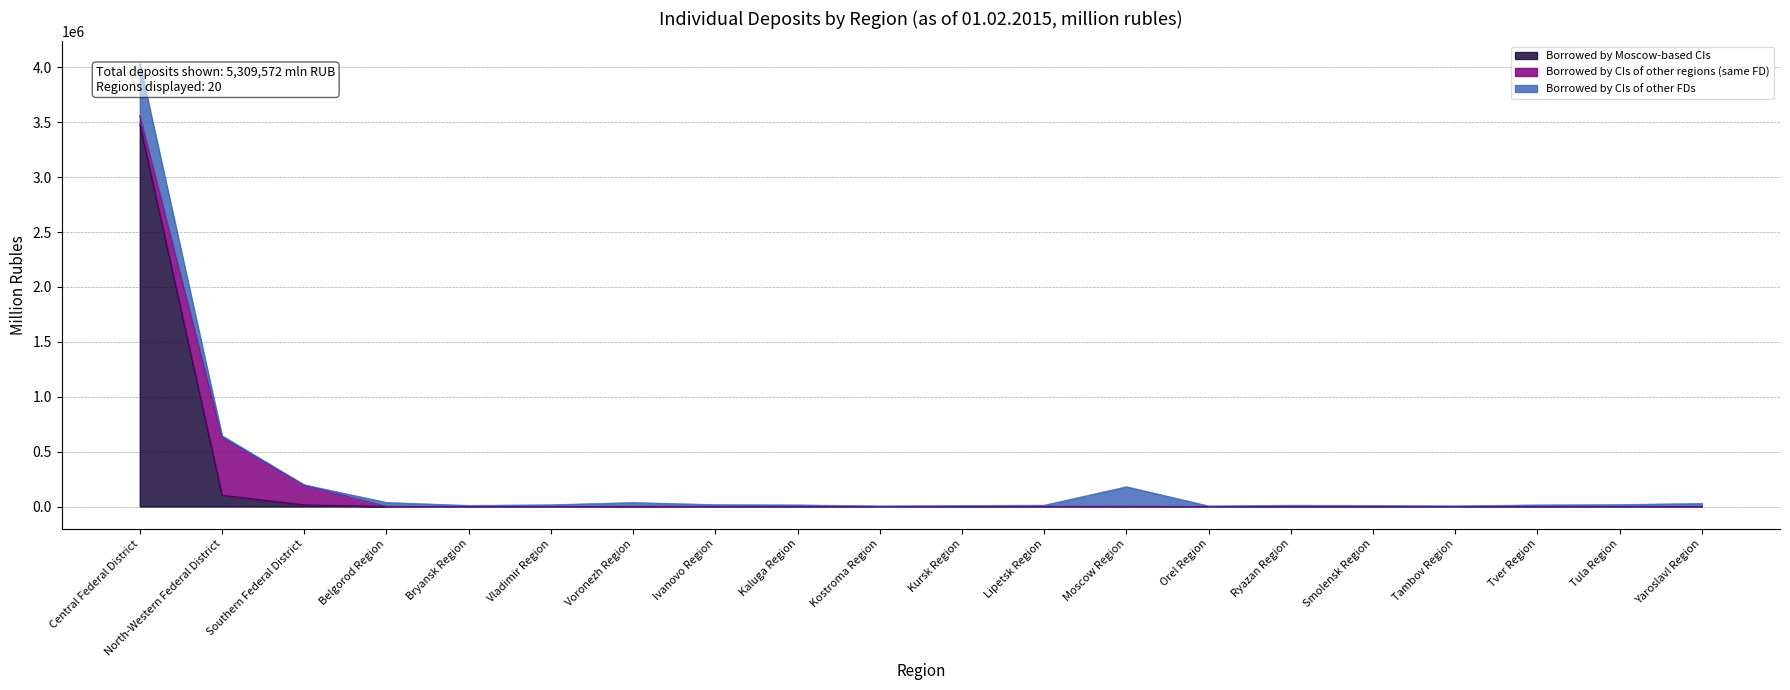

Which series changed the most between Central Federal District and North-Western Federal District?

Borrowed by Moscow-based CIs